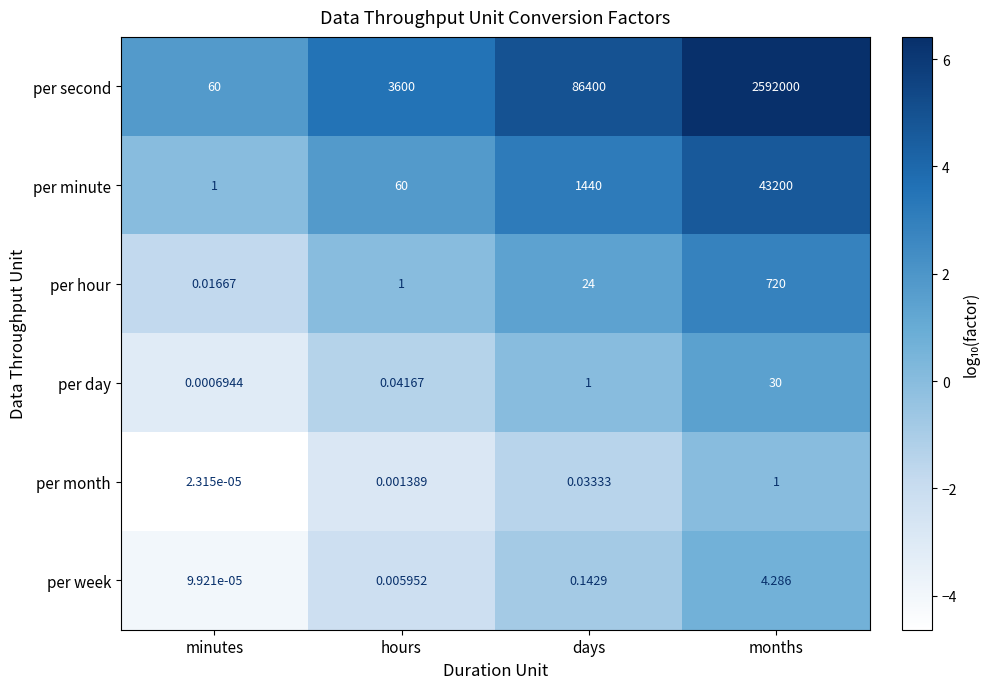

Which series has the largest total across all categories?

per second